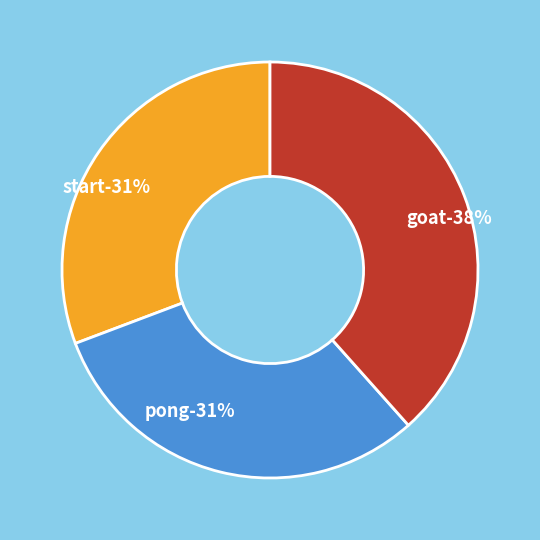

What percentage is the goat slice, to the nearest percent?

38%